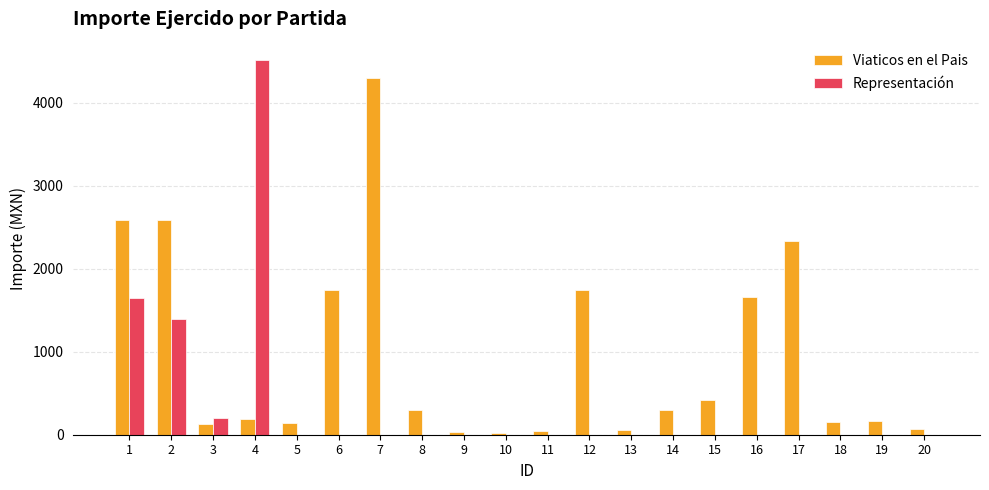

What is the highest value of the Representación series?

4510.0